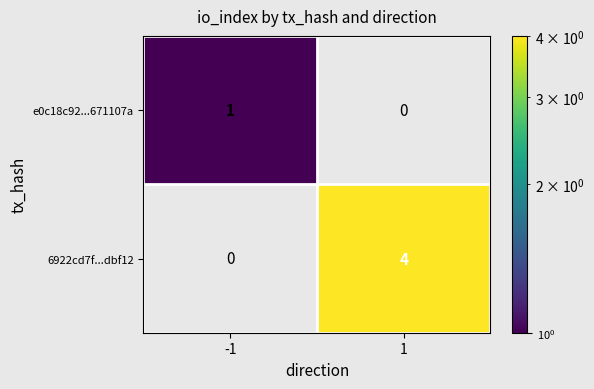

Is the value of 6922cd7f...dbf12 at 1 greater than the value of e0c18c92...671107a at -1?

Yes